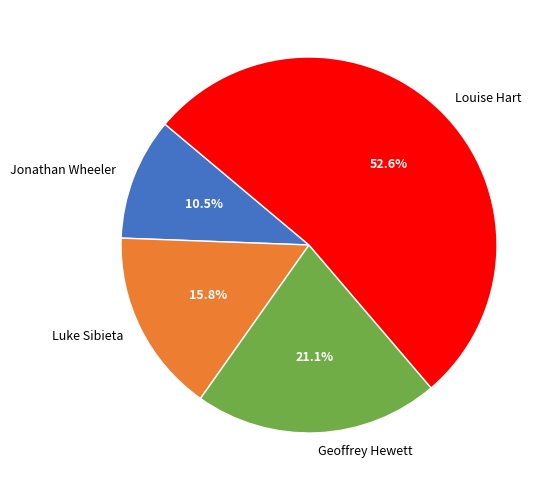

Is it true that Geoffrey Hewett is 21% of the pie?

True